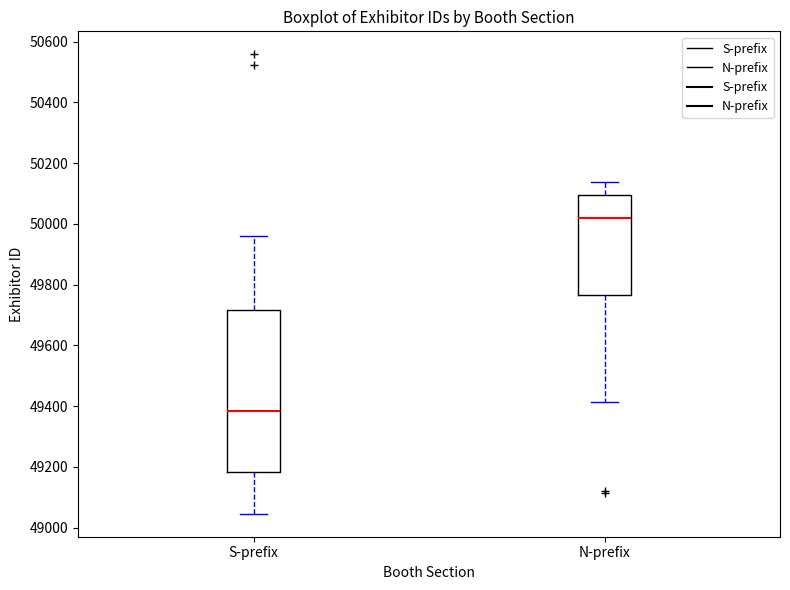

Which box's median line is the highest?

N-prefix